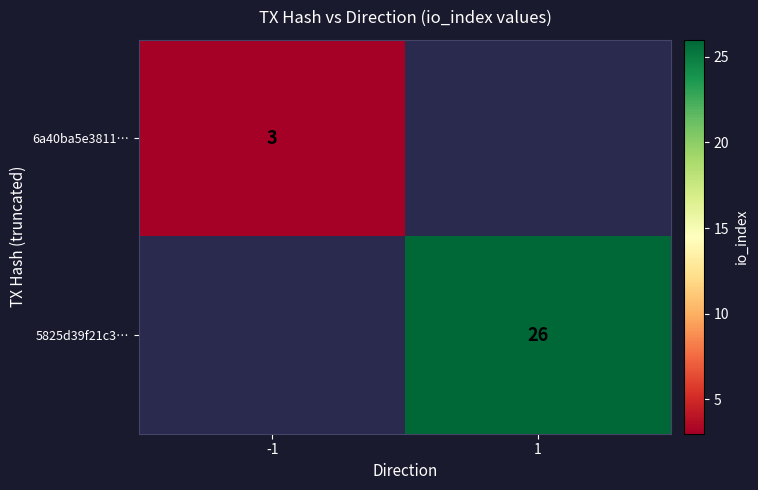

The 6a40ba5e3811… series shows 3 at -1. True or false?

True